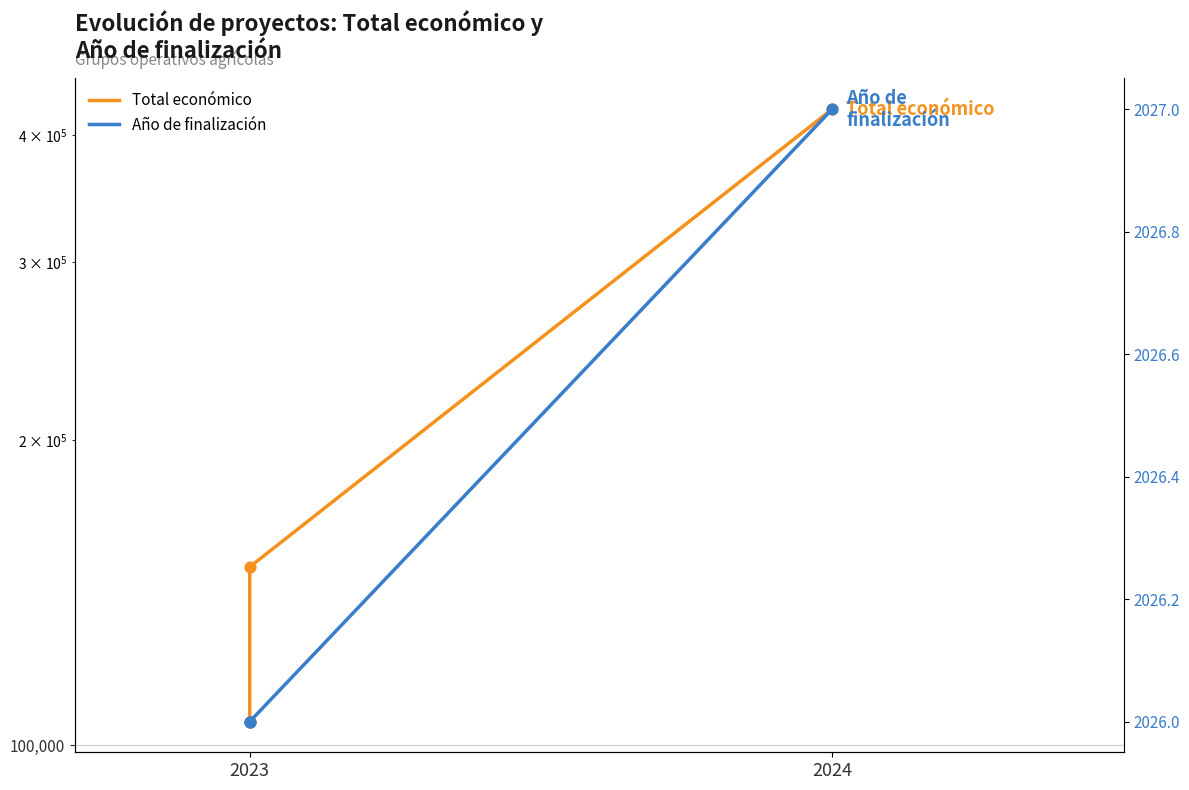

Is the value of Total económico at 2024 greater than the value of Año de finalización at 2023?

Yes